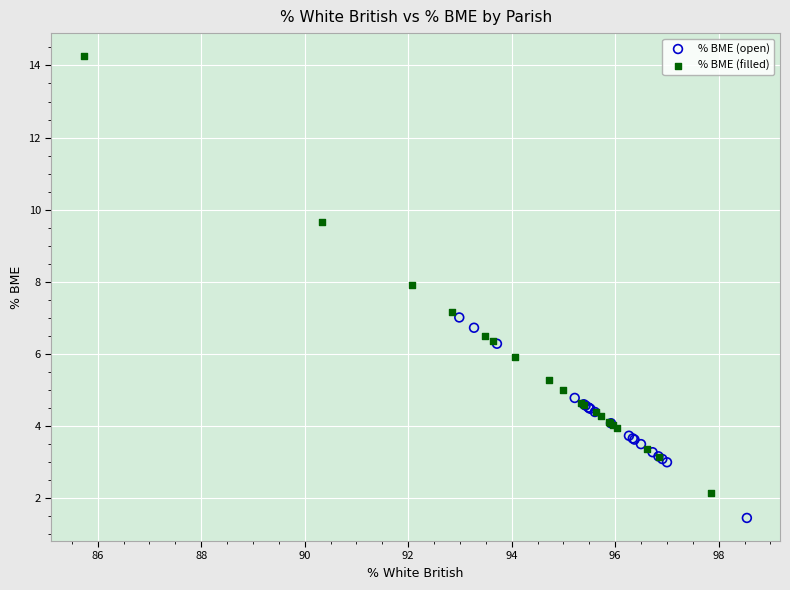

Which series contains the lowest Y value?

% BME (open)